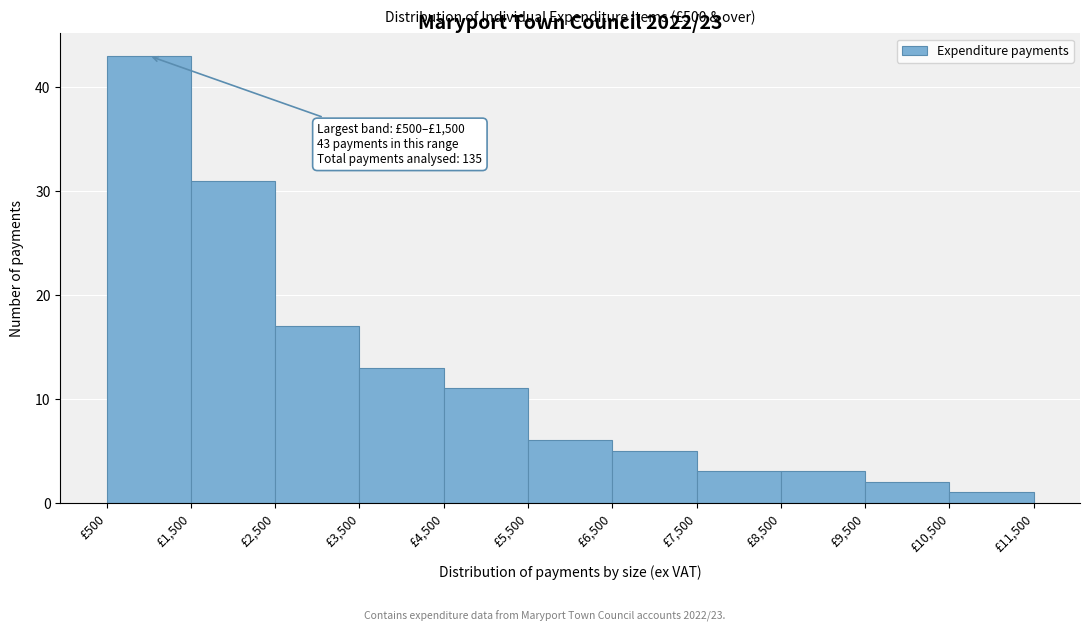

Which range on the x-axis has the tallest bar?

500 to 1500